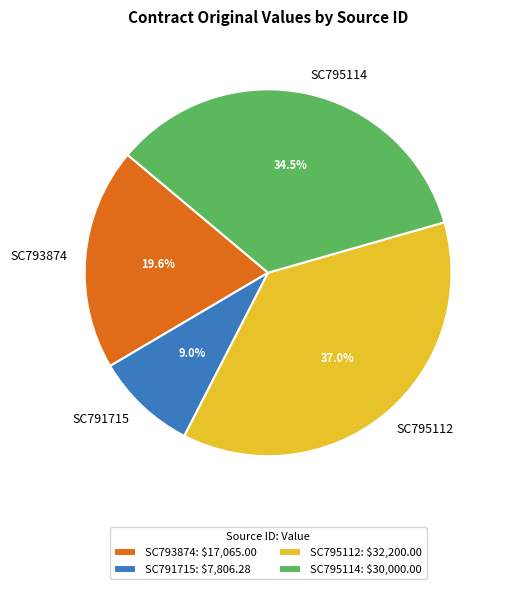

To the nearest percent, what is the average slice percentage?

25%